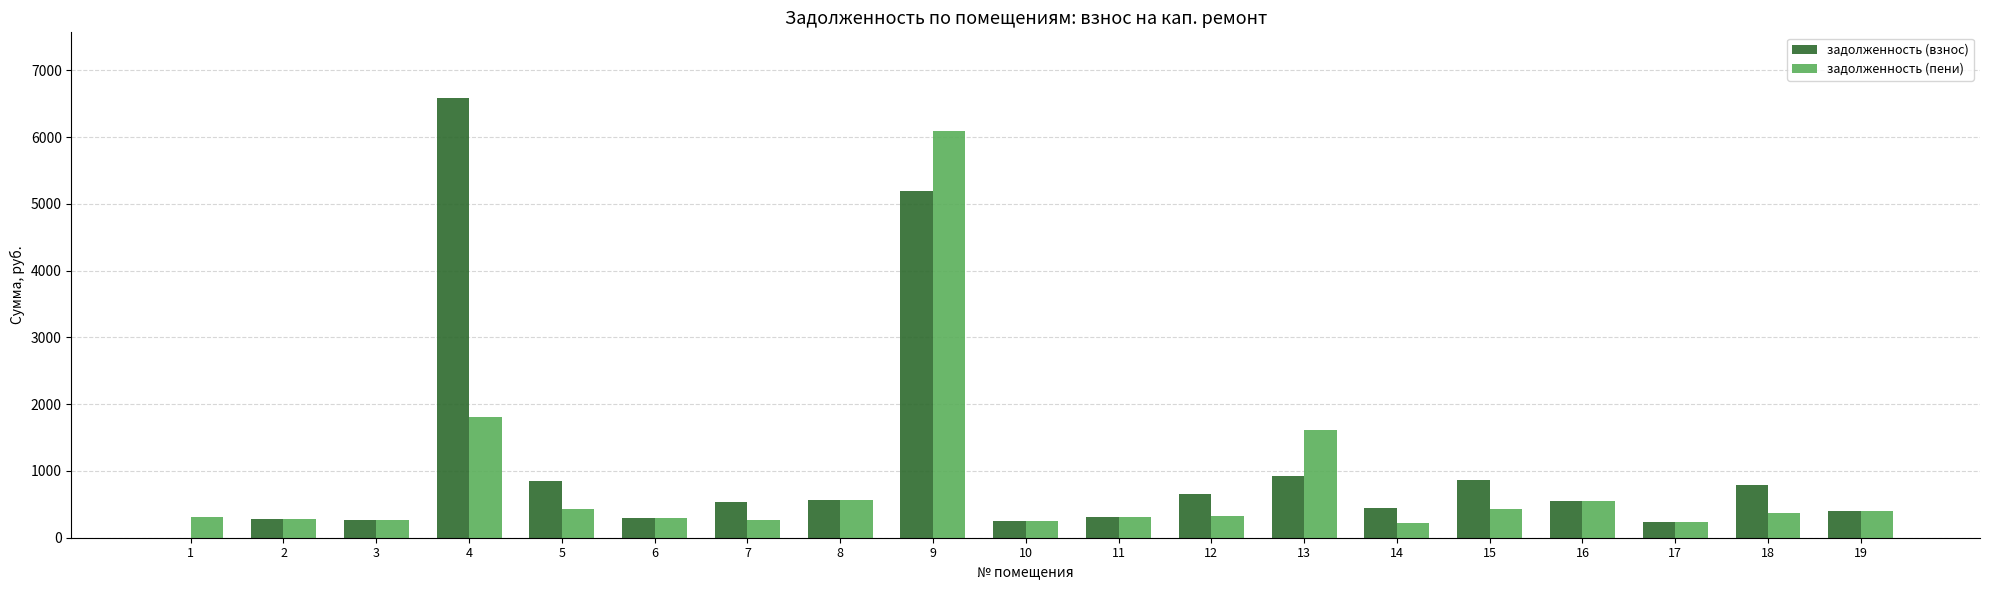

The value of задолженность (пени) at 16 is 886.2. True or false?

False